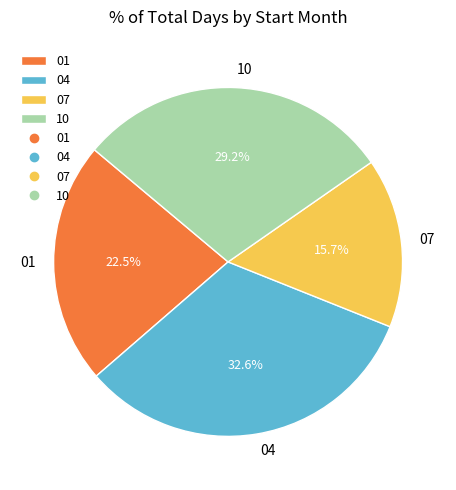

Rank the categories by value from highest to lowest.

04, 10, 01, 07